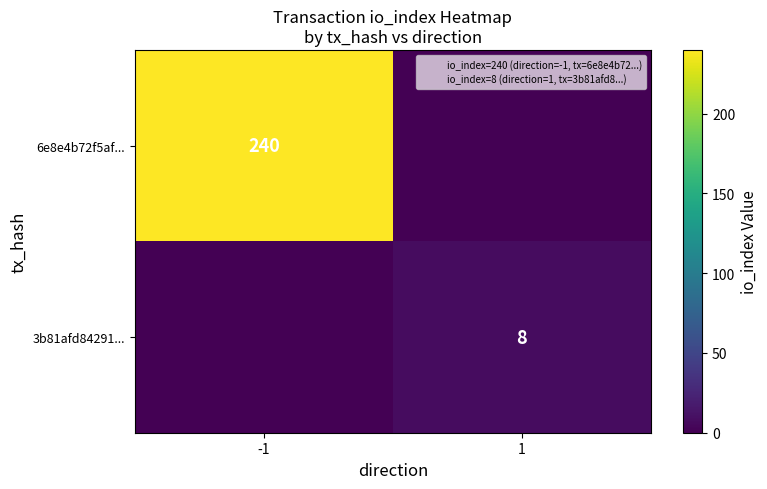

Rank the categories by 3b81afd84291... value from lowest to highest.

-1, 1